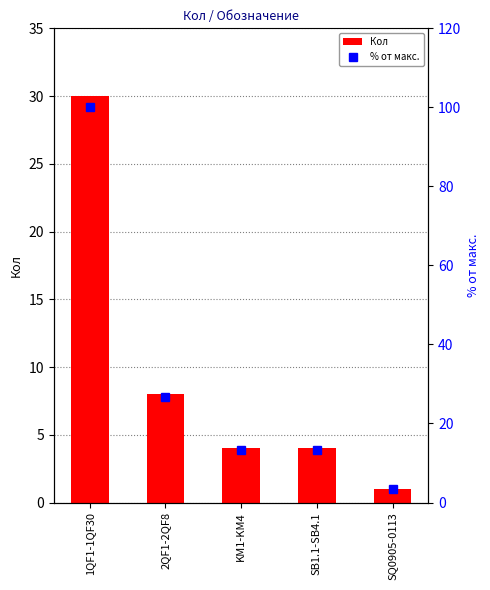

True or false: % от макс. has a value of 26.7 at 2QF1-2QF8.

True